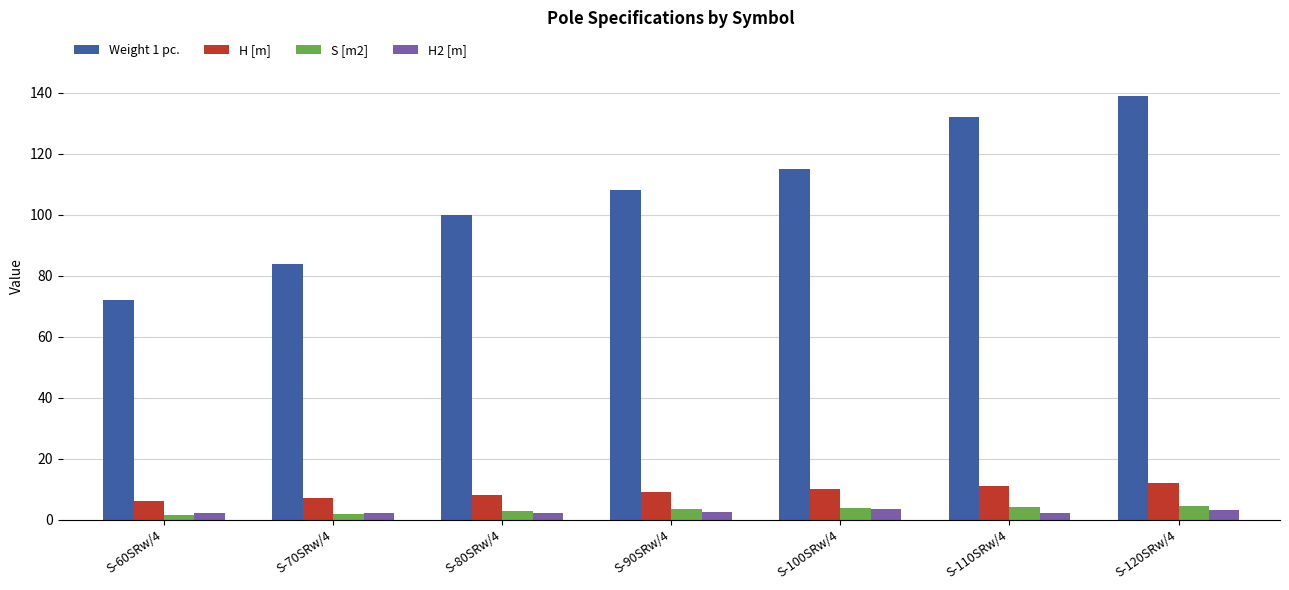

What is the smallest value displayed?

1.6